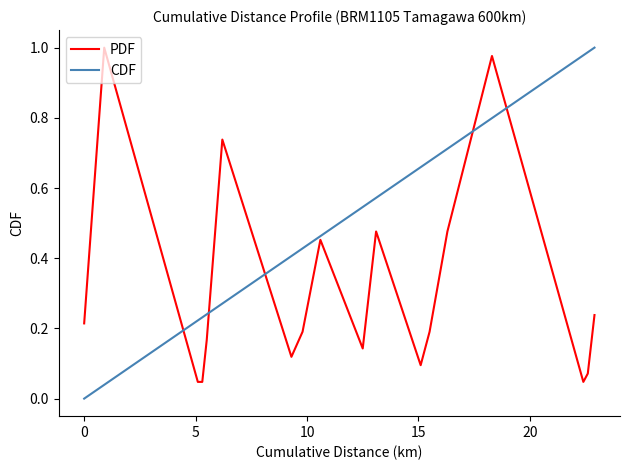

Rank the series by their average value, from highest to lowest.

CDF, PDF